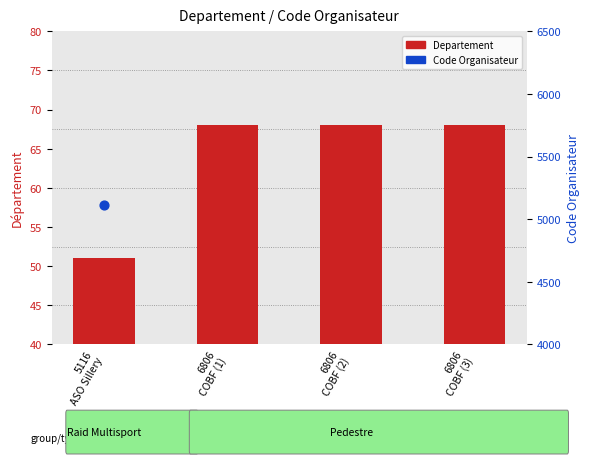

Is the value of Code Organisateur at 6806
COBF (1) greater than the value of Departement at 6806
COBF (2)?

Yes